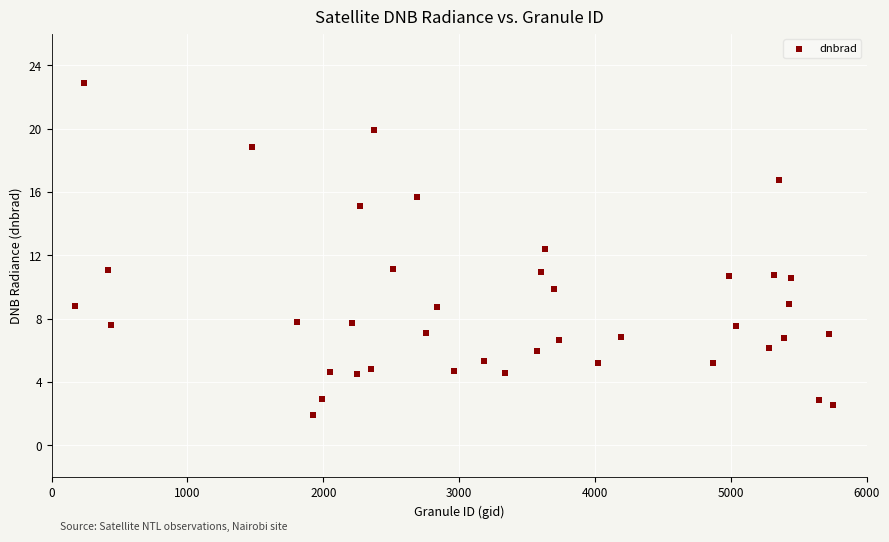

What Y value in the scatter plot is closest to 12?

12.4